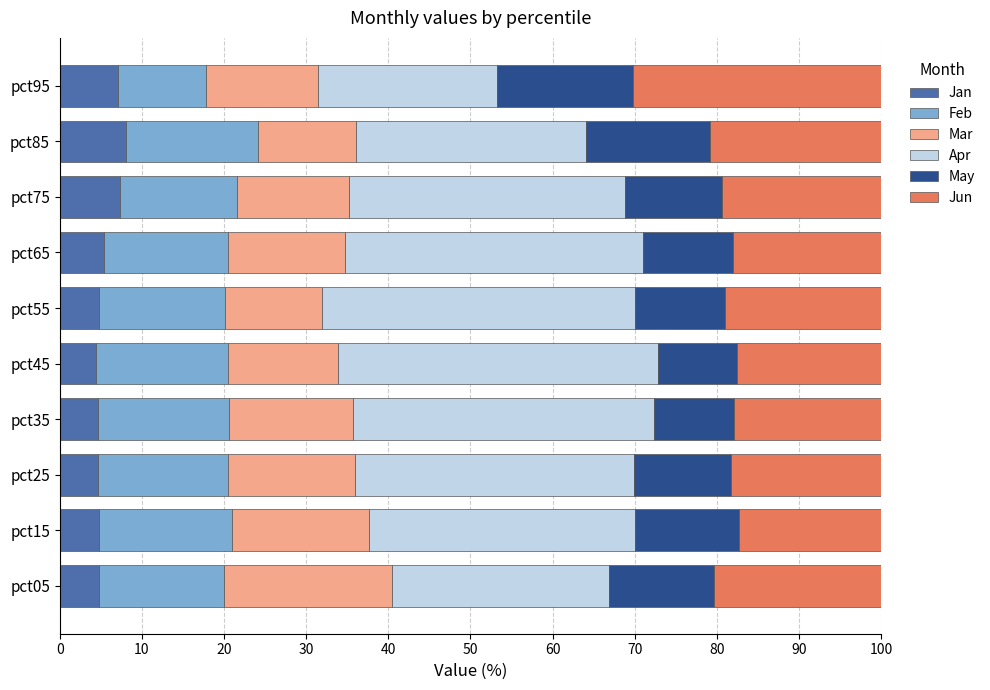

What is the total value across all series at pct25?

100.0